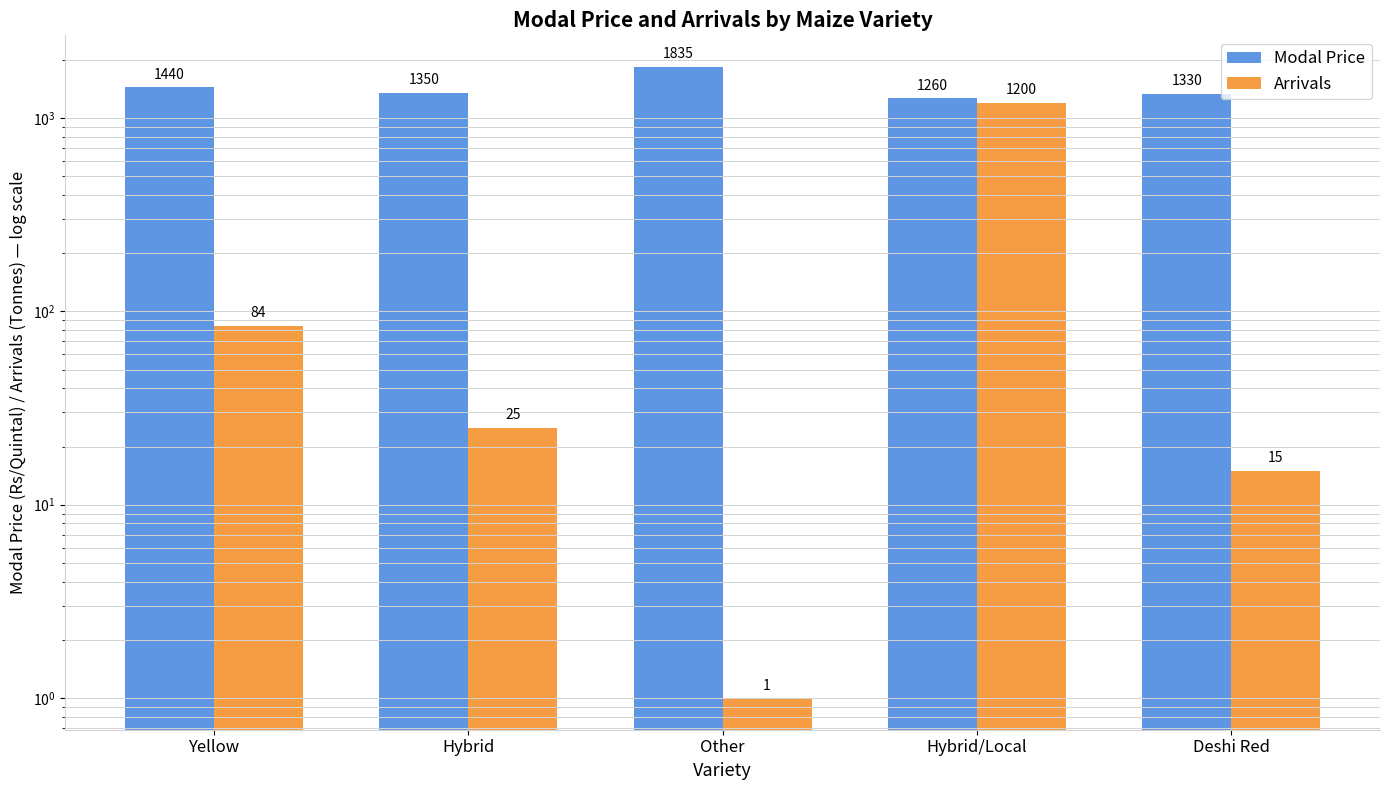

Reading right to left, transcribe all the data shown in this chart.

Modal Price: 1330	1260	1835	1350	1440
Arrivals: 15	1200	1	25	84